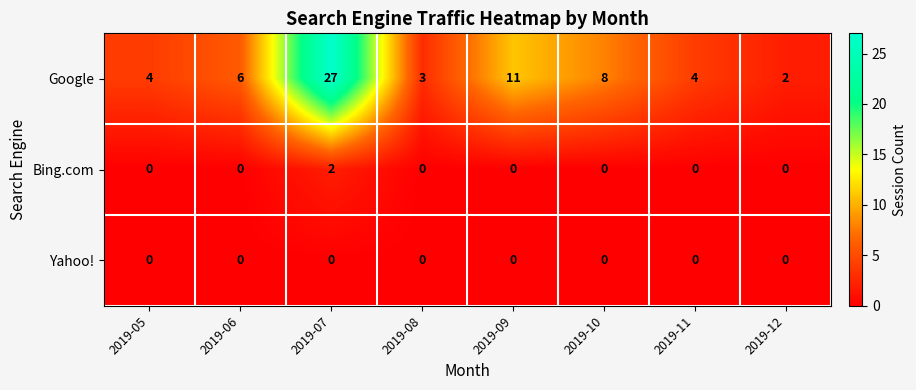

Rank the series by their maximum value, from highest to lowest.

Google, Bing.com, Yahoo!